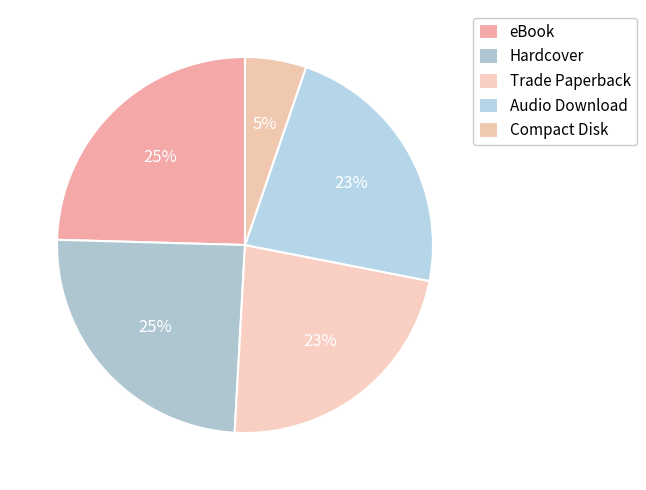

What portion of the pie excludes Hardcover?

75.4%